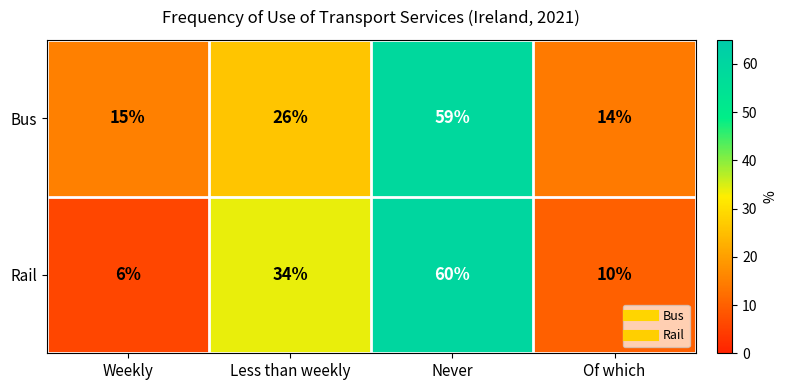

Which label corresponds to the largest value in the chart?

Never